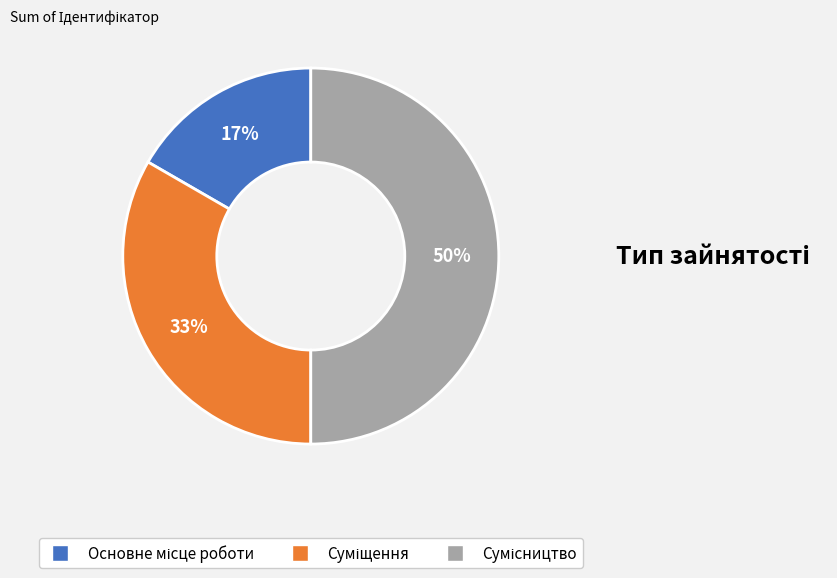

How many slices are in this pie chart?

3